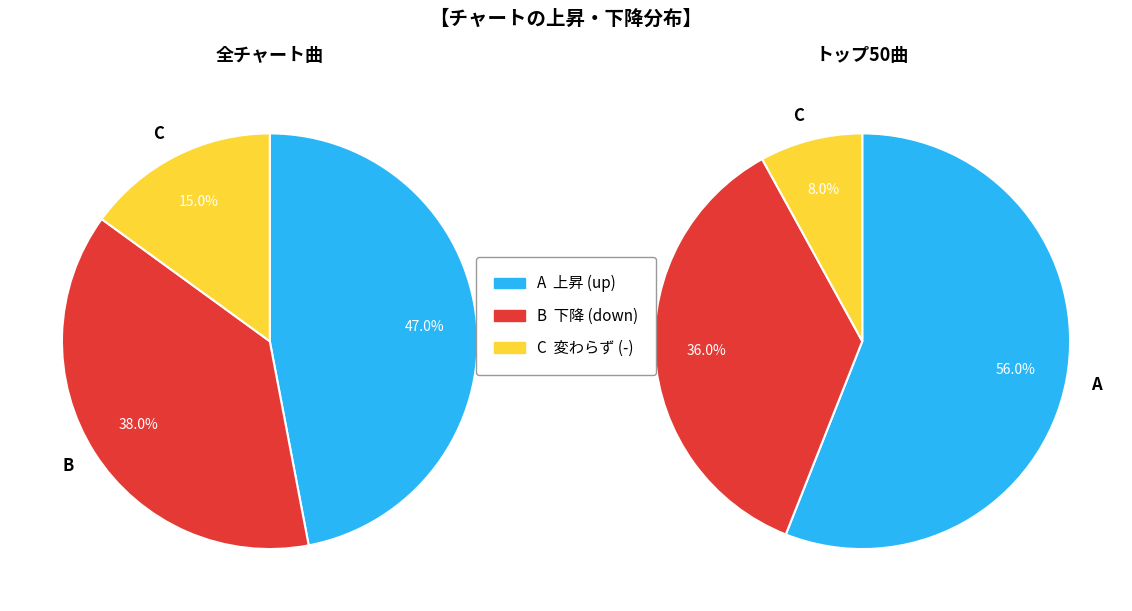

What portion of the pie excludes down?

62.0%